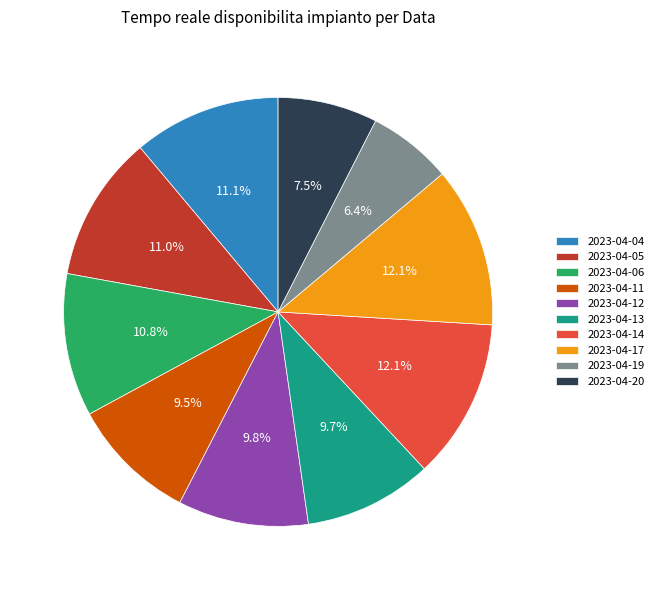

Which category has the smallest portion of the pie?

2023-04-19